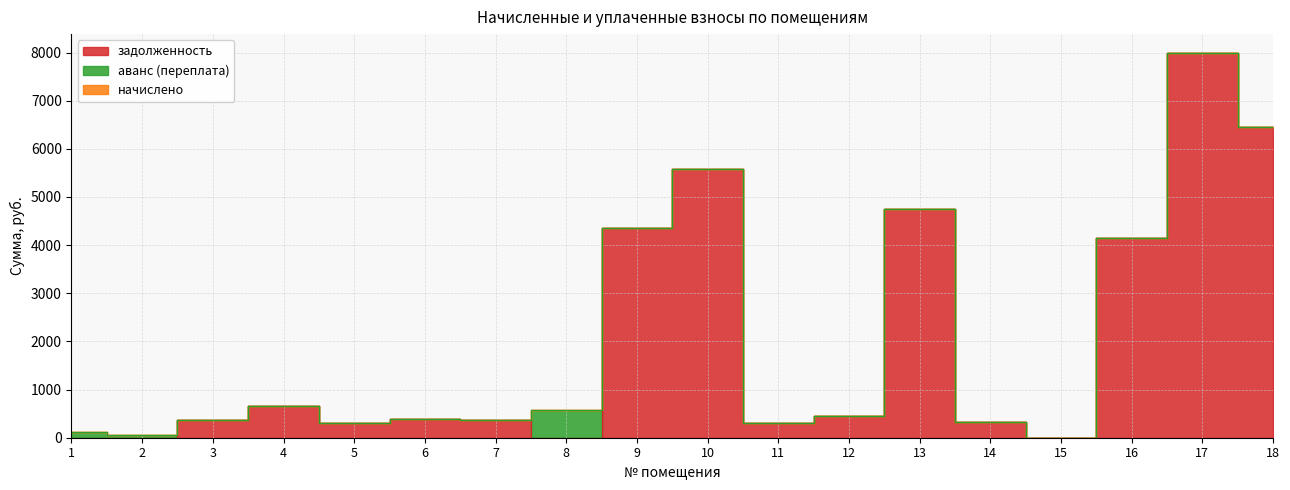

Is the value of начислено at 11 greater than the value of аванс (взнос) at 6?

No